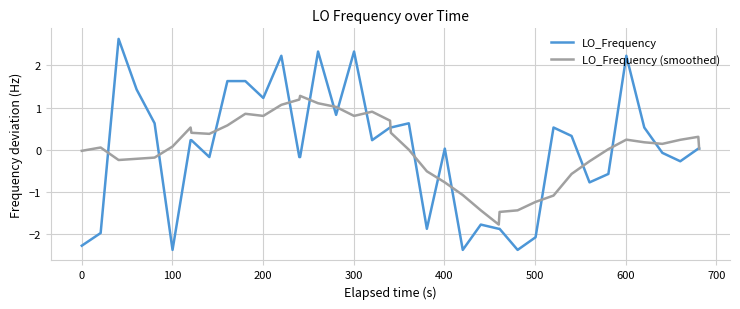

What is the smallest value displayed?

-2.4